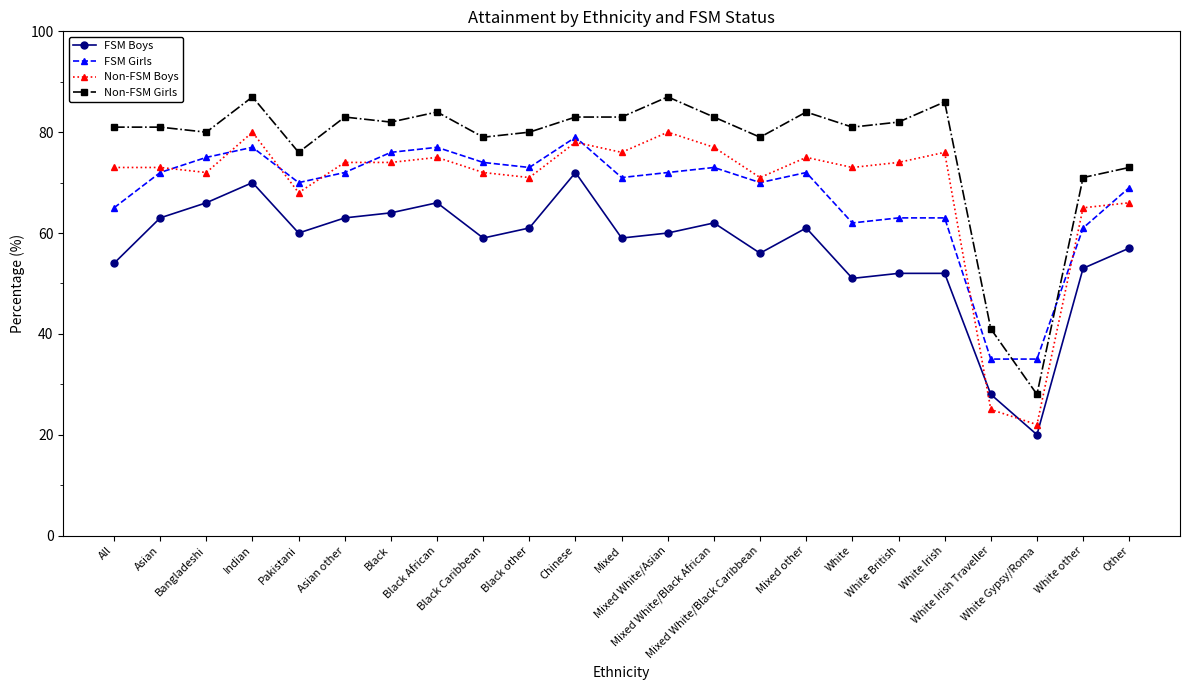

What is the spread (max minus min) of values at Mixed White/Asian?

27